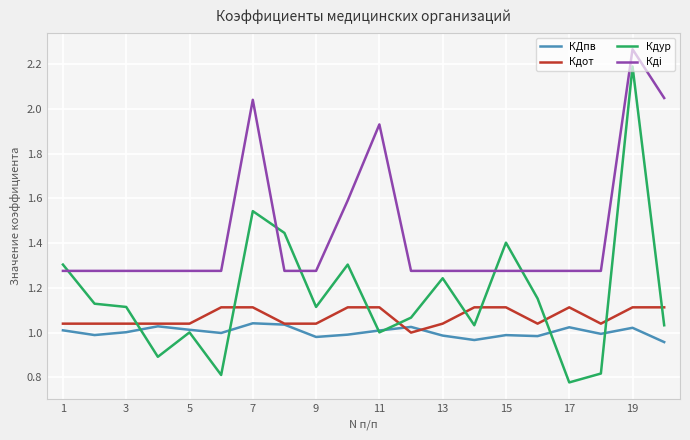

What is the maximum value for Кдур?

2.2